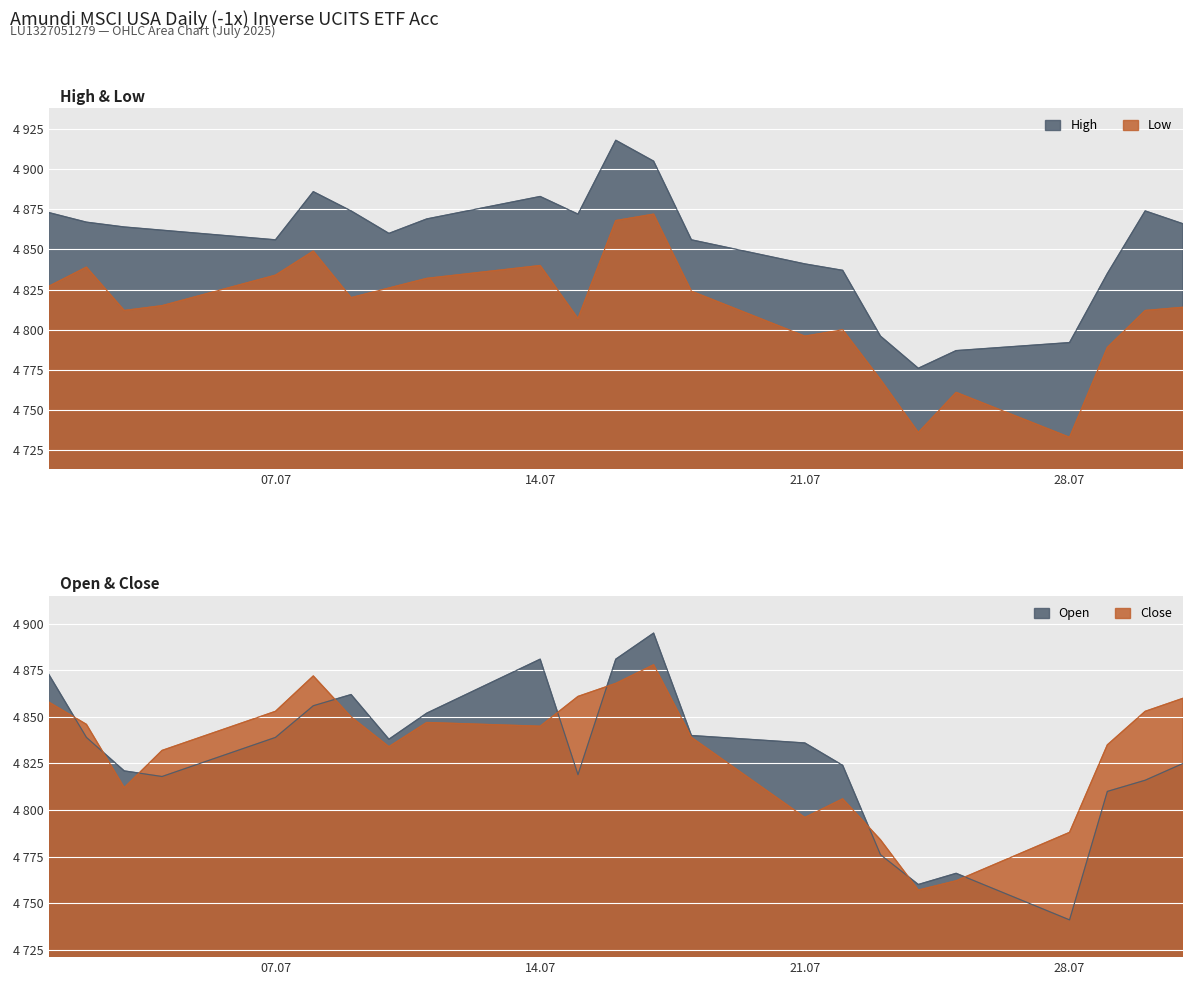

What is the difference between the maximum and second lowest values in the Low series?

136